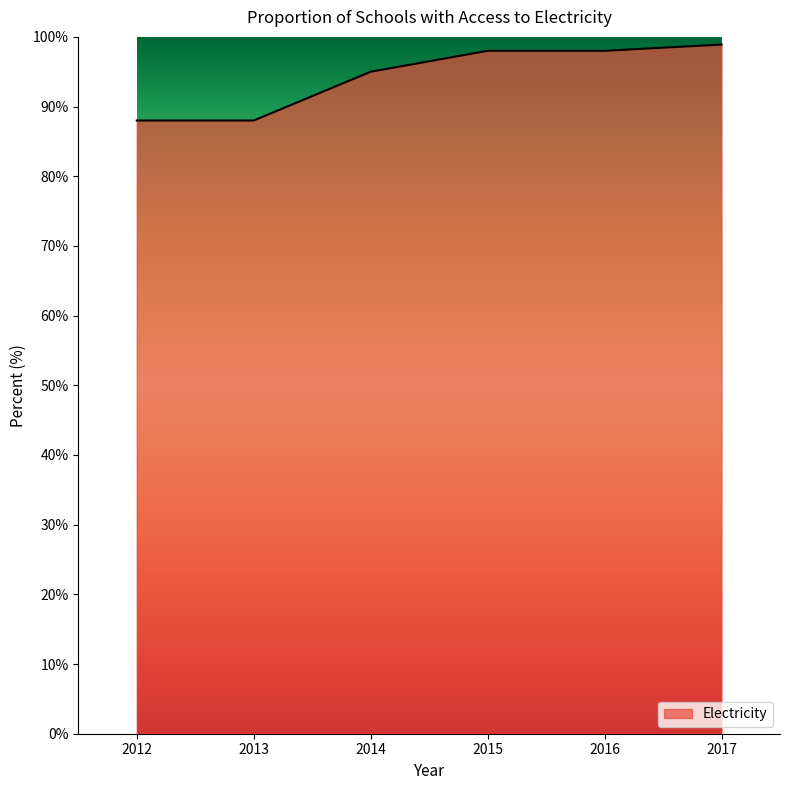

What is the greatest value displayed?

98.9